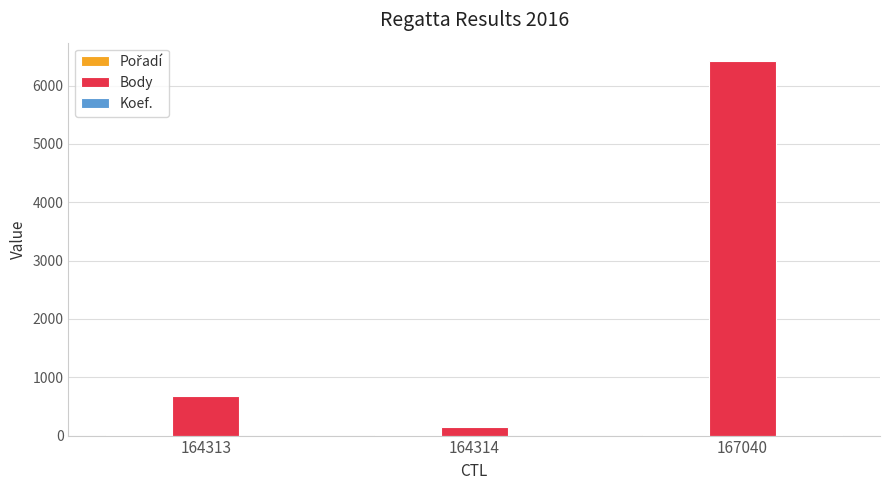

At which category does the chart reach its peak across all series?

167040